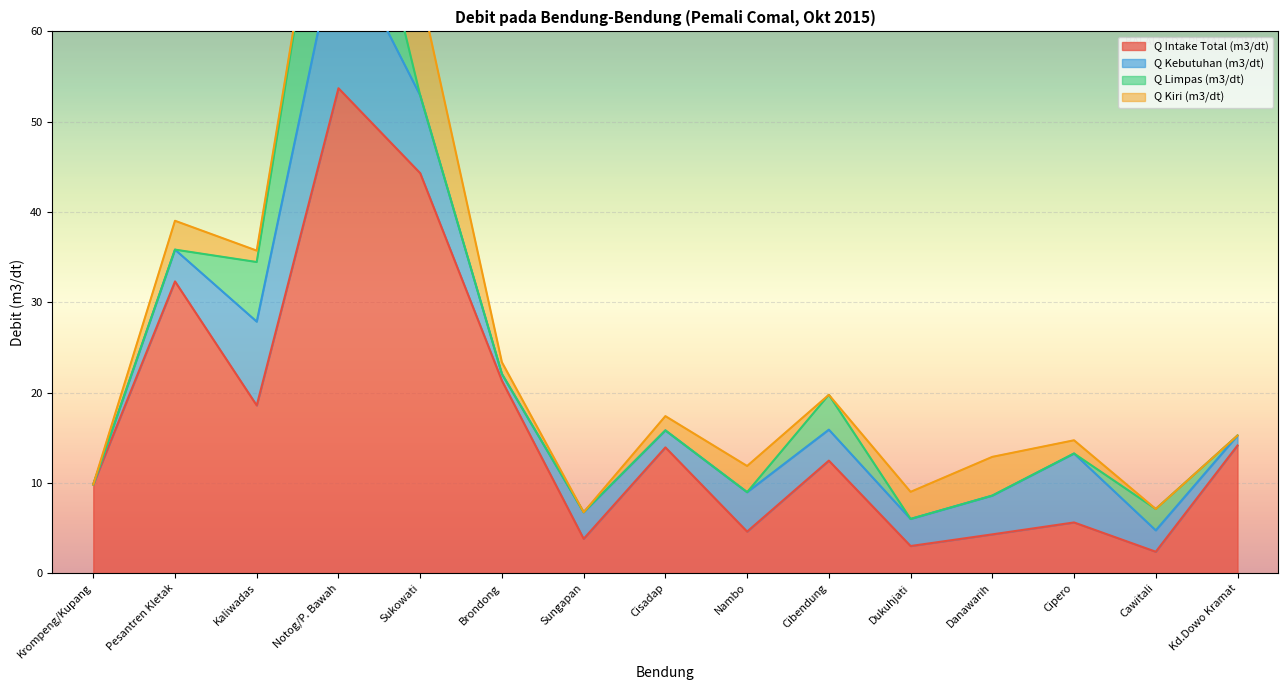

What is the value of the Q Kebutuhan (m3/dt) point at the 5th from the left?

8.6